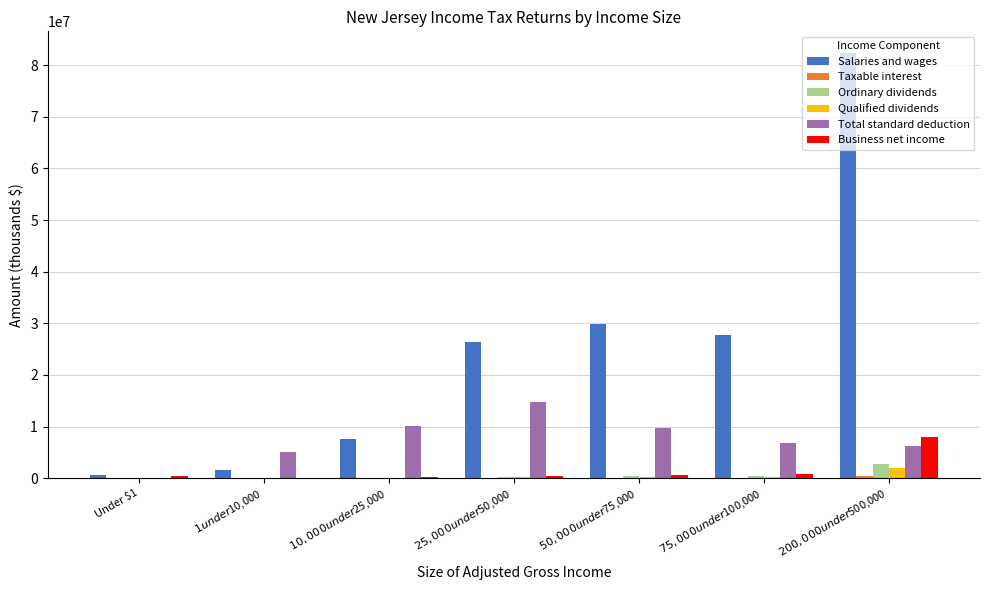

Count the number of categories in the chart.

7